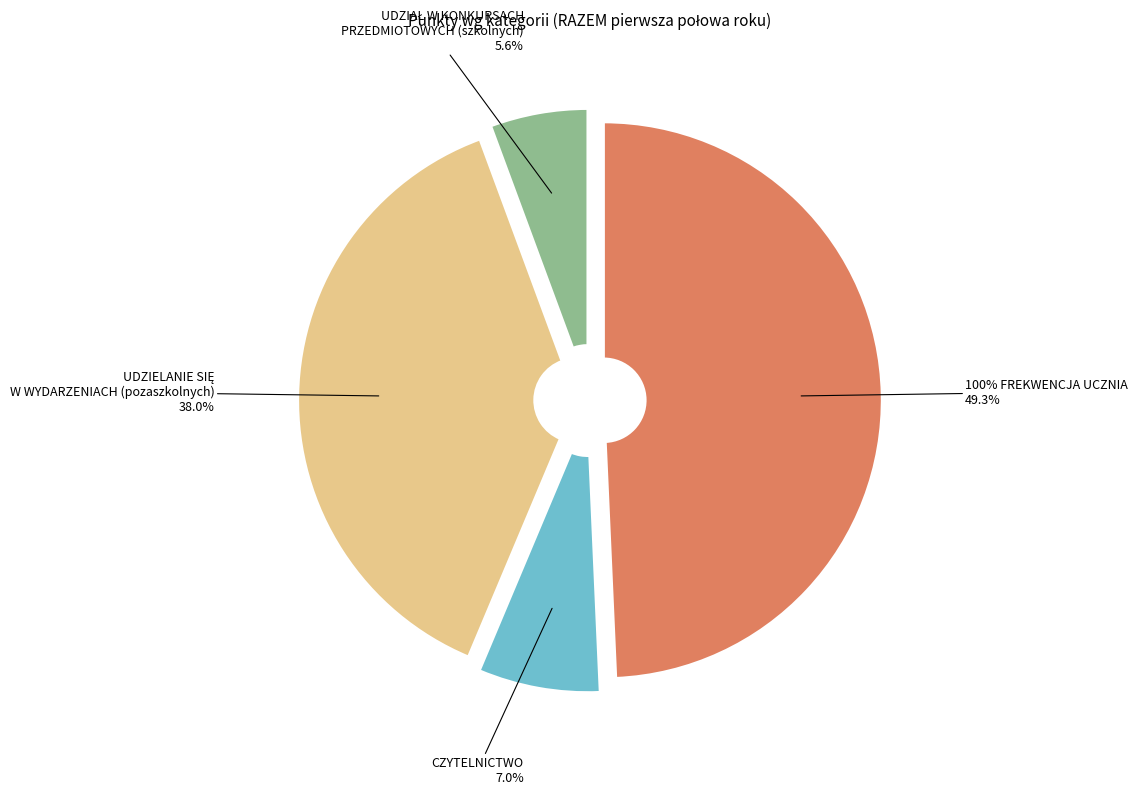

Which slice is the smallest?

UDZIAŁ W KONKURSACH
PRZEDMIOTOWYCH (szkolnych)